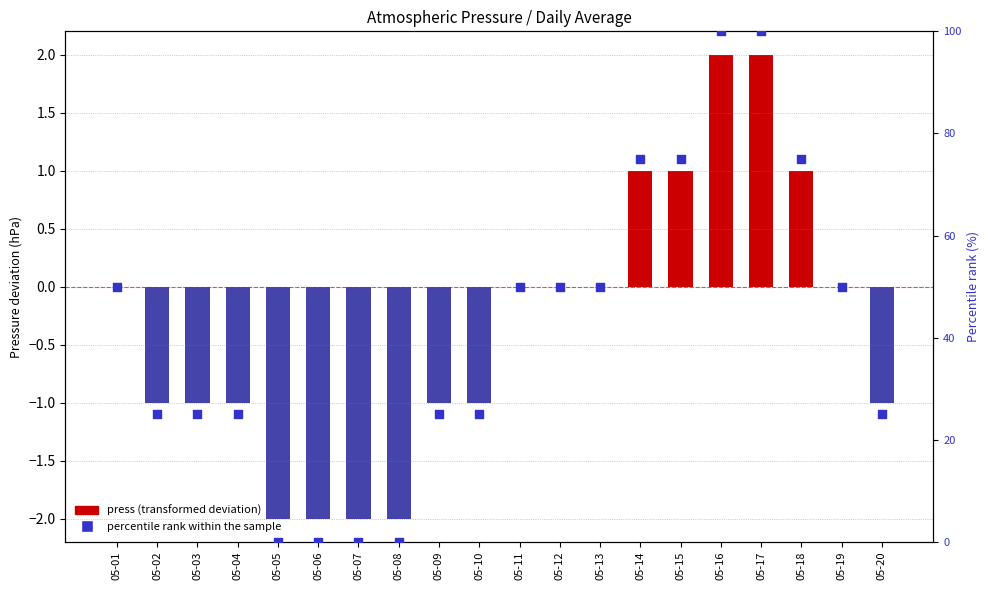

Which series has the widest spread of Y values?

percentile rank within sample